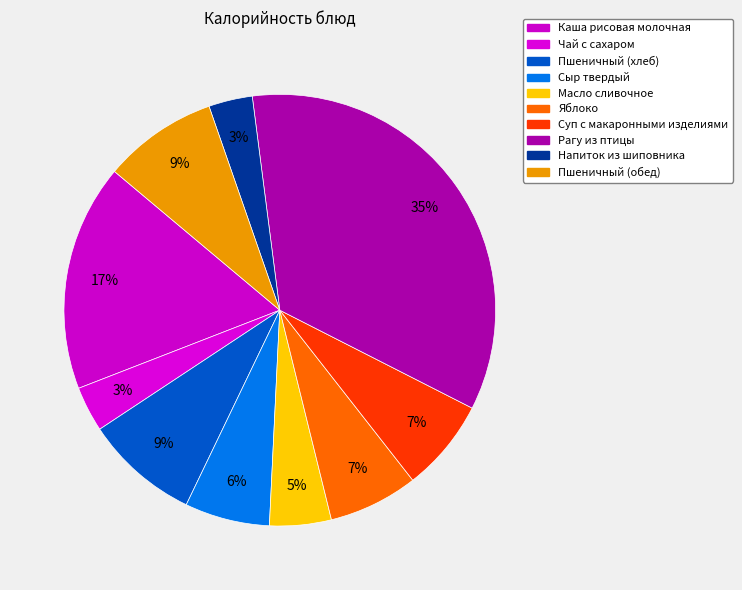

Is Суп с макаронными изделиями the majority of the pie?

No